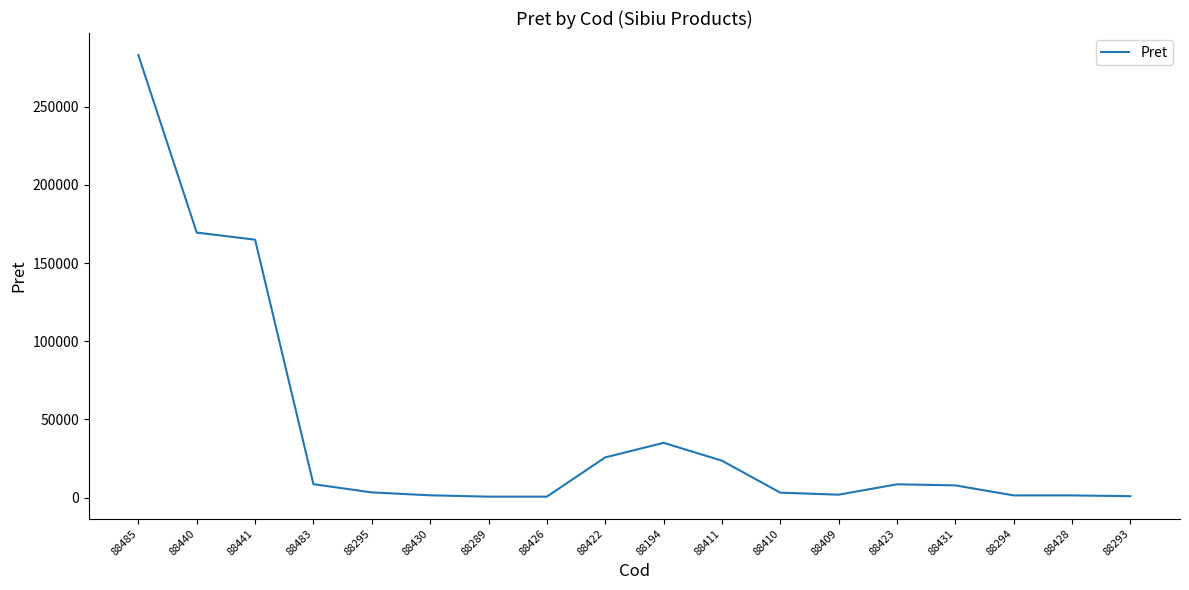

Is it true that the value at 88485 is 283118.0?

True